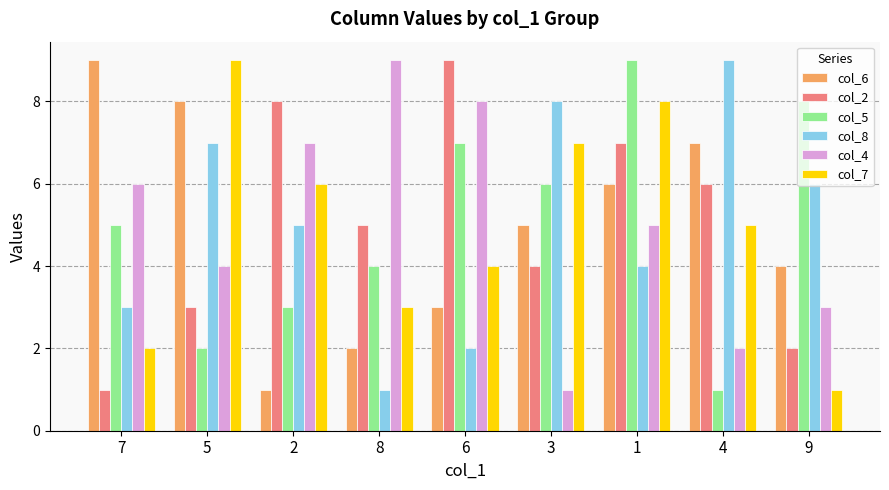

What is the difference between the second highest and minimum values in the col_6 series?

7